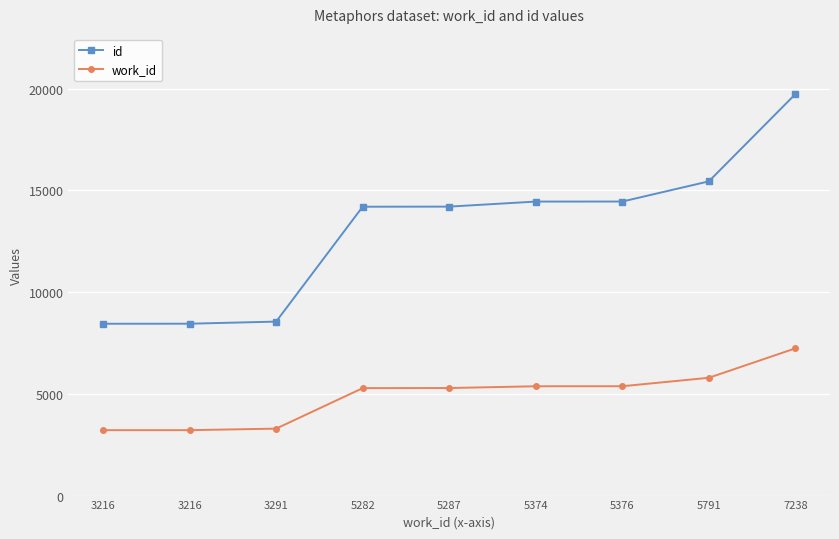

True or false: id and work_id intersect in this chart.

False